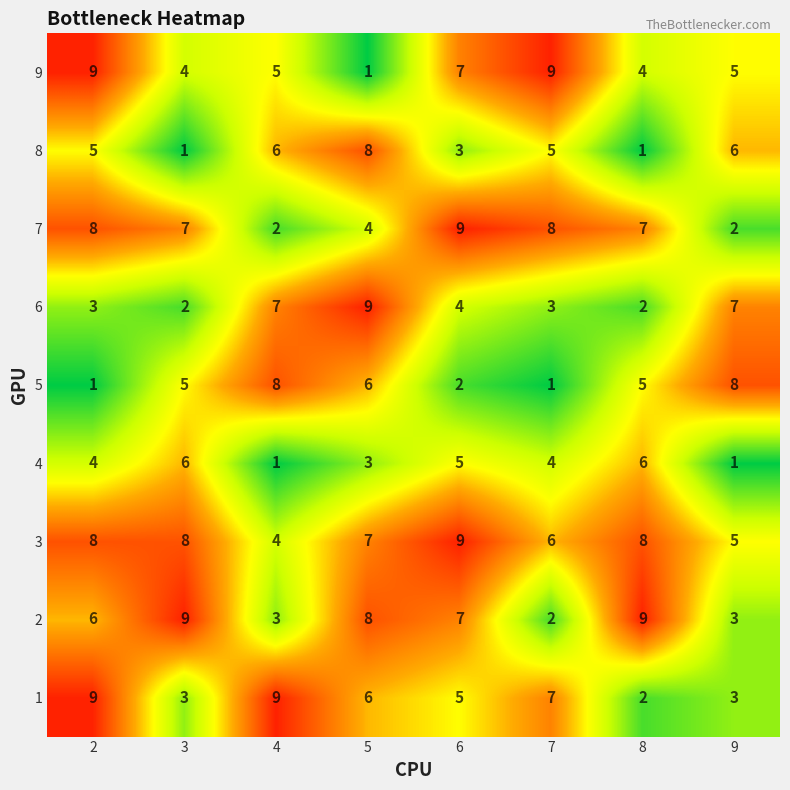

Read the 6 value at 5.

9